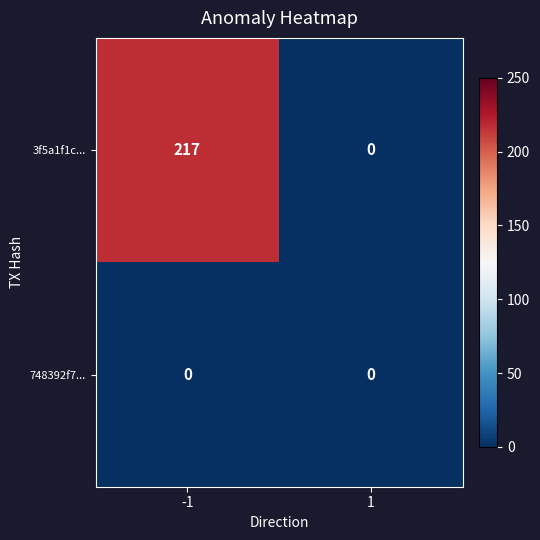

The 748392f7... series shows 0 at -1. True or false?

True